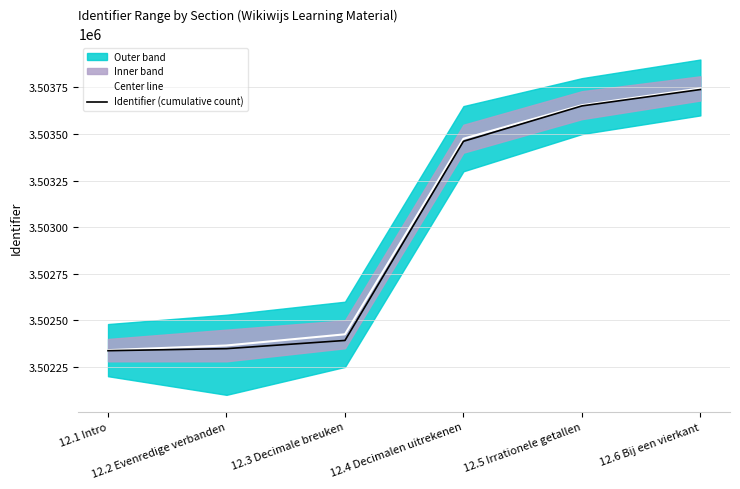

What is the label of the 4th point from the left?

12.4 Decimalen uitrekenen